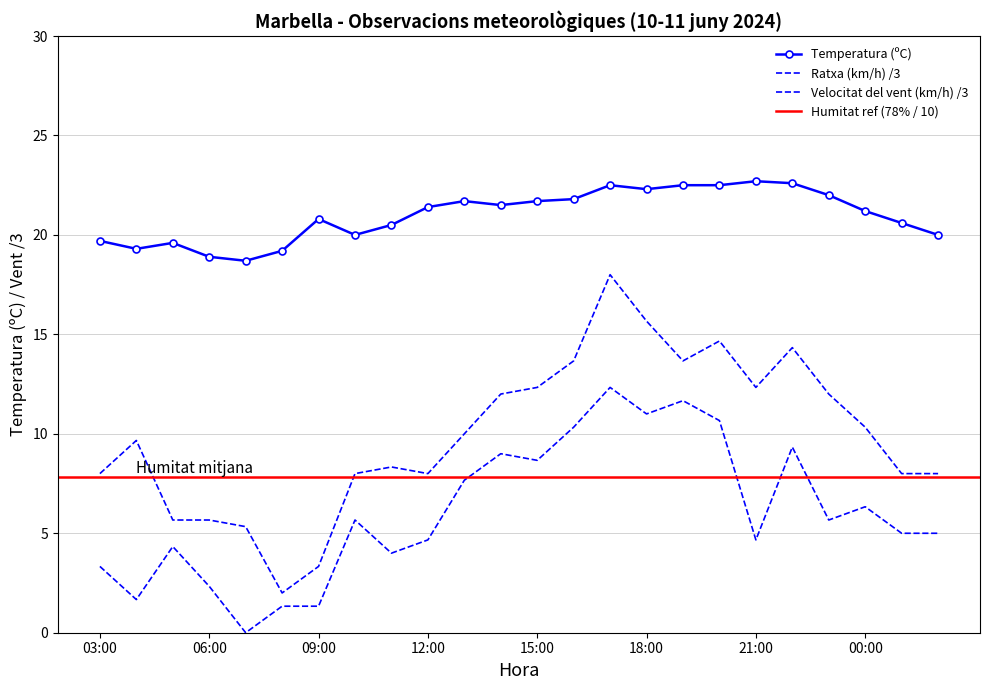

How many data points in Velocitat del vent (km/h) are less than 5?

10